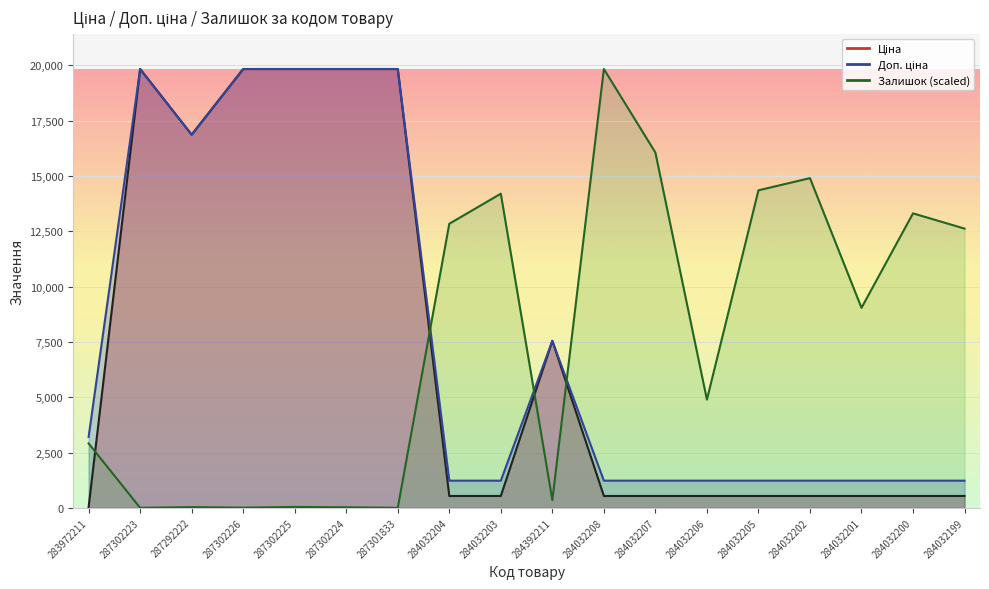

Reading left to right, what are all the values shown in this chart?

Ціна: 283972211=32.0	287302223=19831.1	287292222=16863.2	287302226=19831.1	287302225=19831.1	287302224=19831.1	287301833=19831.1	284032204=535.4	284032203=535.4	284392211=7545.9	284032208=535.4	284032207=535.4	284032206=535.4	284032205=535.4	284032202=535.4	284032201=535.4	284032200=535.4	284032199=535.4
Доп. ціна: 283972211=3205.0	287302223=19831.1	287292222=16863.2	287302226=19831.1	287302225=19831.1	287302224=19831.1	287301833=19831.1	284032204=1227.2	284032203=1227.2	284392211=7545.9	284032208=1227.2	284032207=1227.2	284032206=1227.2	284032205=1227.2	284032202=1227.2	284032201=1227.2	284032200=1227.2	284032199=1227.2
Залишок: 283972211=2910.4	287302223=0.0	287292222=32.3	287302226=8.1	287302225=40.4	287302224=24.3	287301833=0.0	284032204=12838.1	284032203=14196.2	284392211=347.6	284032208=19831.1	284032207=16055.6	284032206=4891.1	284032205=14349.8	284032202=14899.6	284032201=9038.4	284032200=13306.9	284032199=12619.8